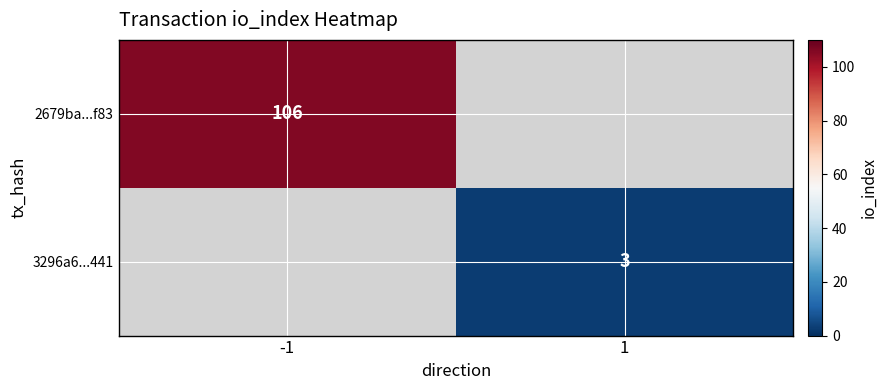

True or false: 3296a6...441 has a value of 3 at 1.

True